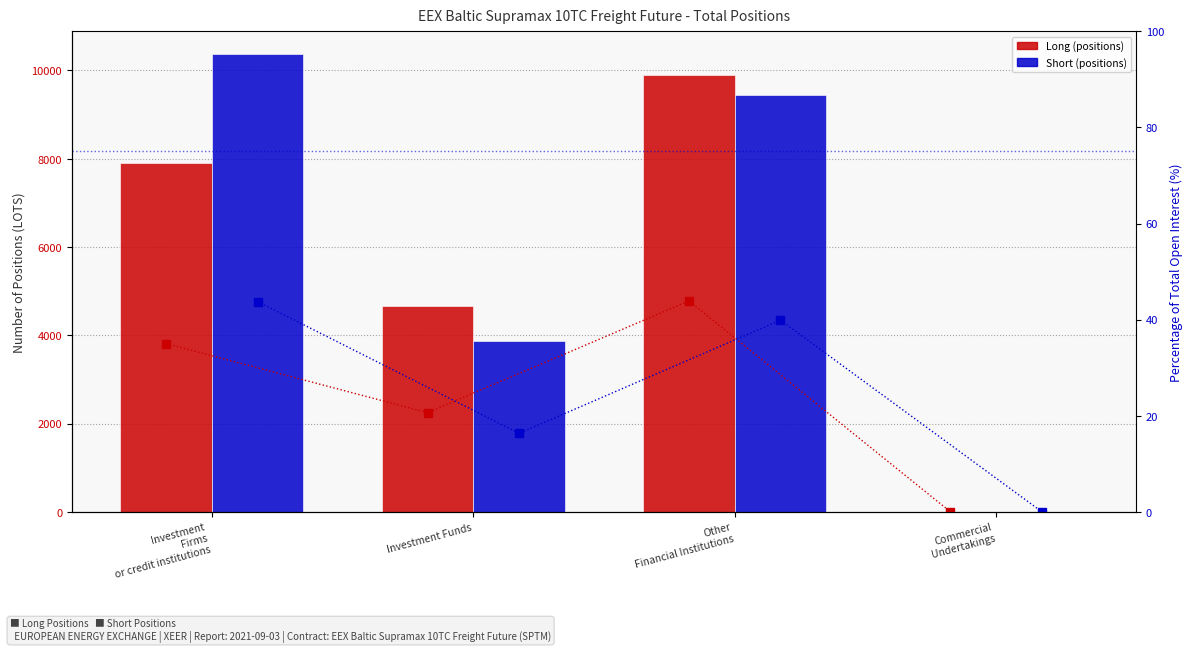

How many data points in % Long are above 35?

2